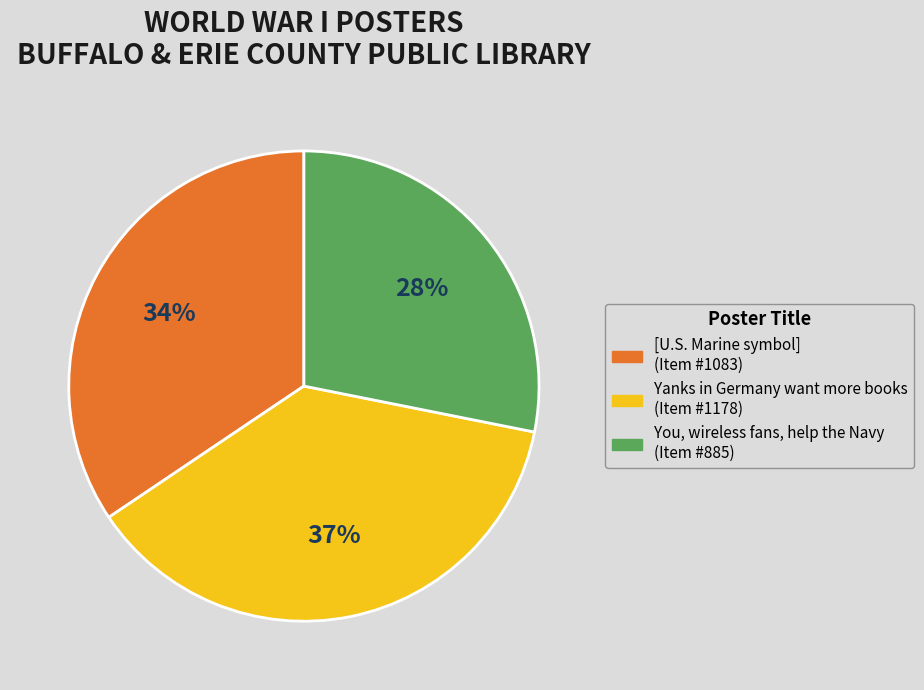

How many slices are in this pie chart?

3